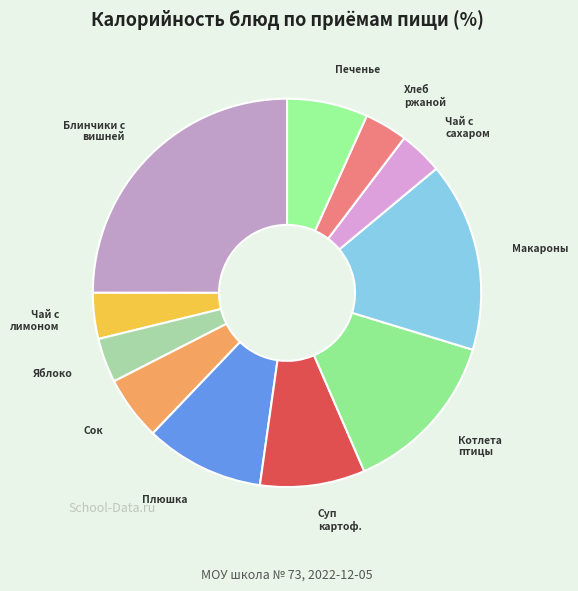

Between Сок and Печенье, which is larger?

Печенье